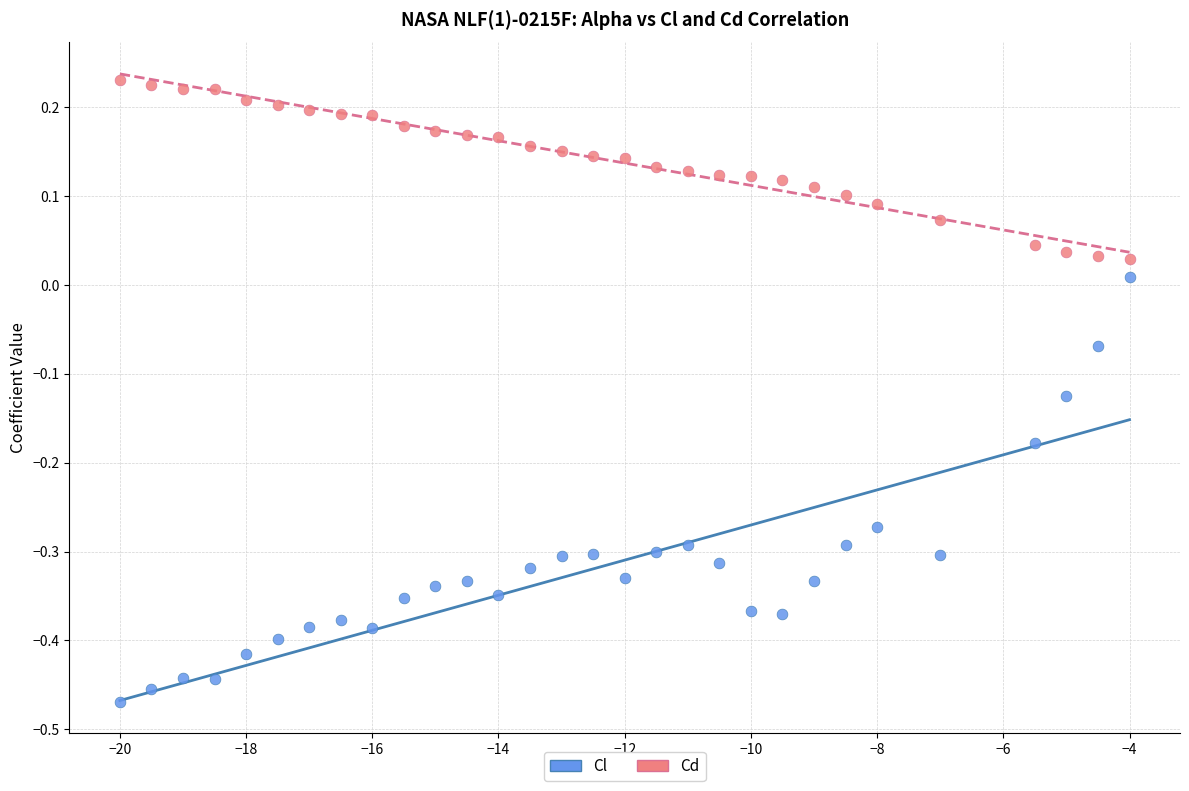

Across all data points, what is the range of Y values (max minus min)?

0.7